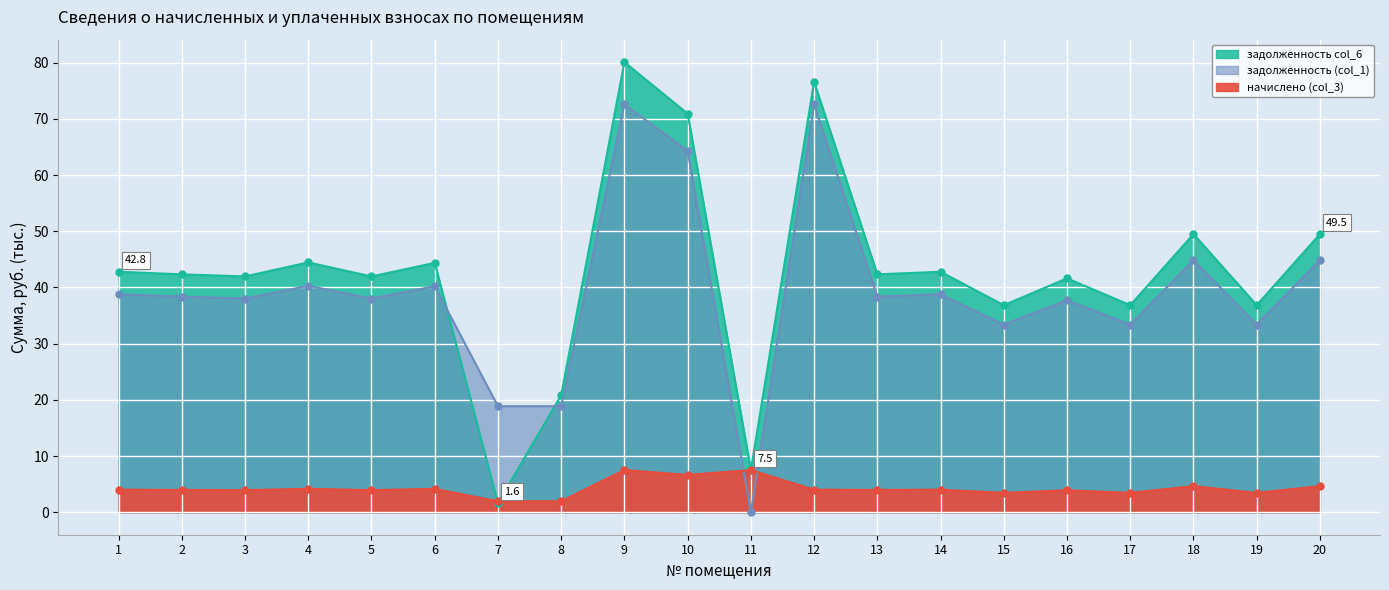

Reading left to right, what are all the values shown in this chart?

задолженность (col_1): 1=38.8	2=38.4	3=38.0	4=40.3	5=38.0	6=40.2	7=18.9	8=18.9	9=72.6	10=64.3	11=0.0	12=72.6	13=38.4	14=38.8	15=33.4	16=37.7	17=33.4	18=44.9	19=33.4	20=44.9
начислено (col_3): 1=4.0	2=4.0	3=3.9	4=4.2	5=3.9	6=4.2	7=1.9	8=1.9	9=7.5	10=6.6	11=7.5	12=4.0	13=4.0	14=4.0	15=3.5	16=3.9	17=3.5	18=4.6	19=3.5	20=4.6
задолженность col_6: 1=42.8	2=42.3	3=42.0	4=44.5	5=42.0	6=44.4	7=1.6	8=20.8	9=80.1	10=70.9	11=7.5	12=76.6	13=42.3	14=42.8	15=36.8	16=41.6	17=36.8	18=49.5	19=36.8	20=49.5